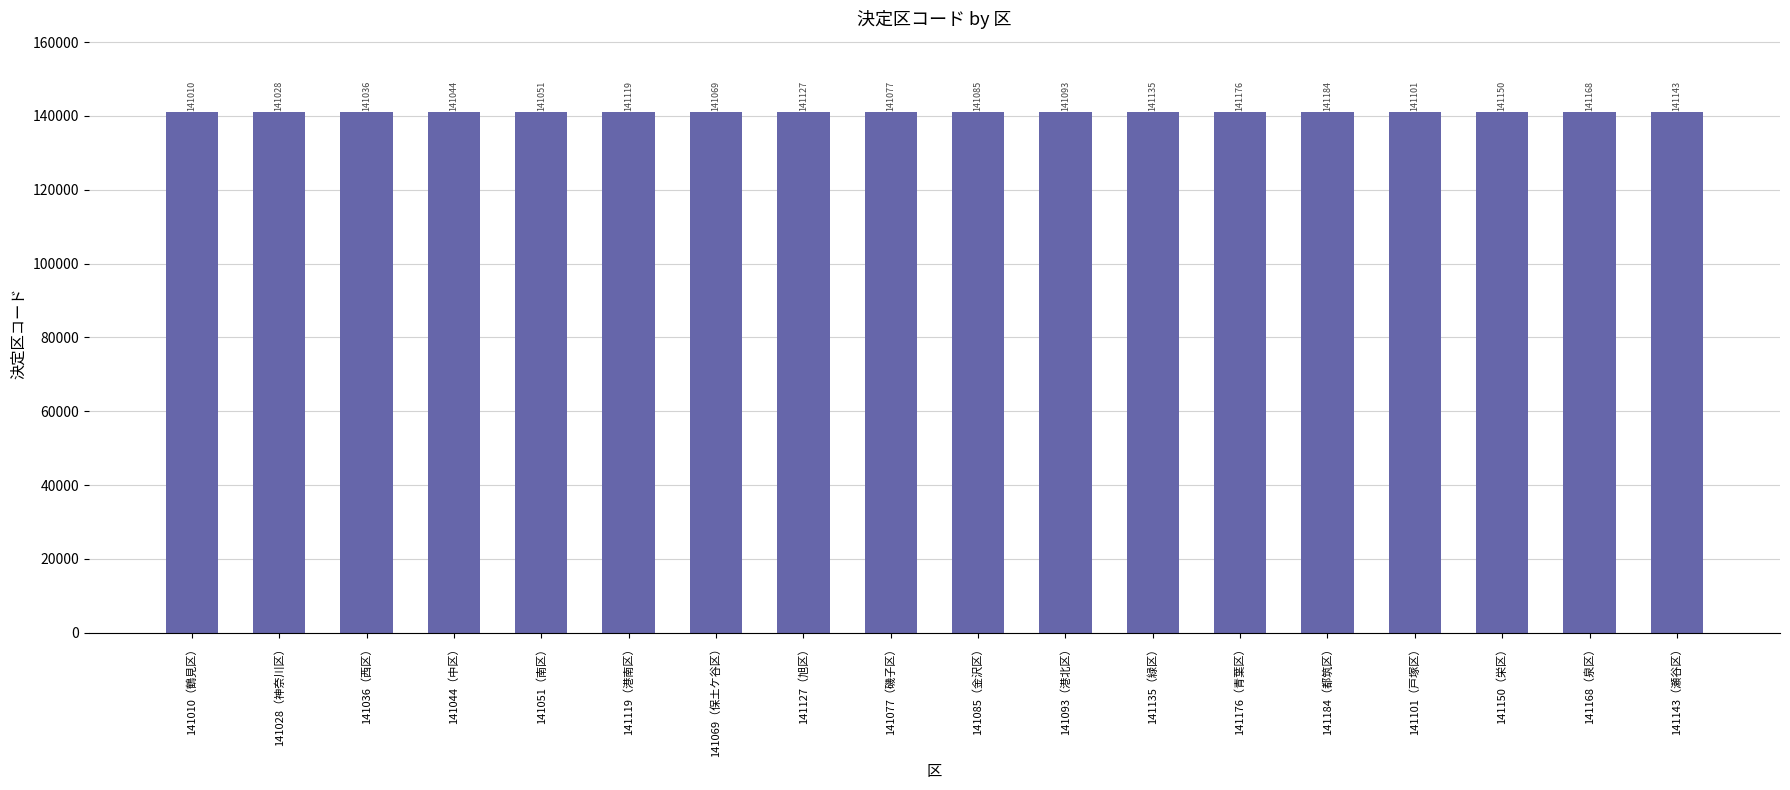

Reading left to right, list all the values displayed in this chart.

141010	141028	141036	141044	141051	141119	141069	141127	141077	141085	141093	141135	141176	141184	141101	141150	141168	141143